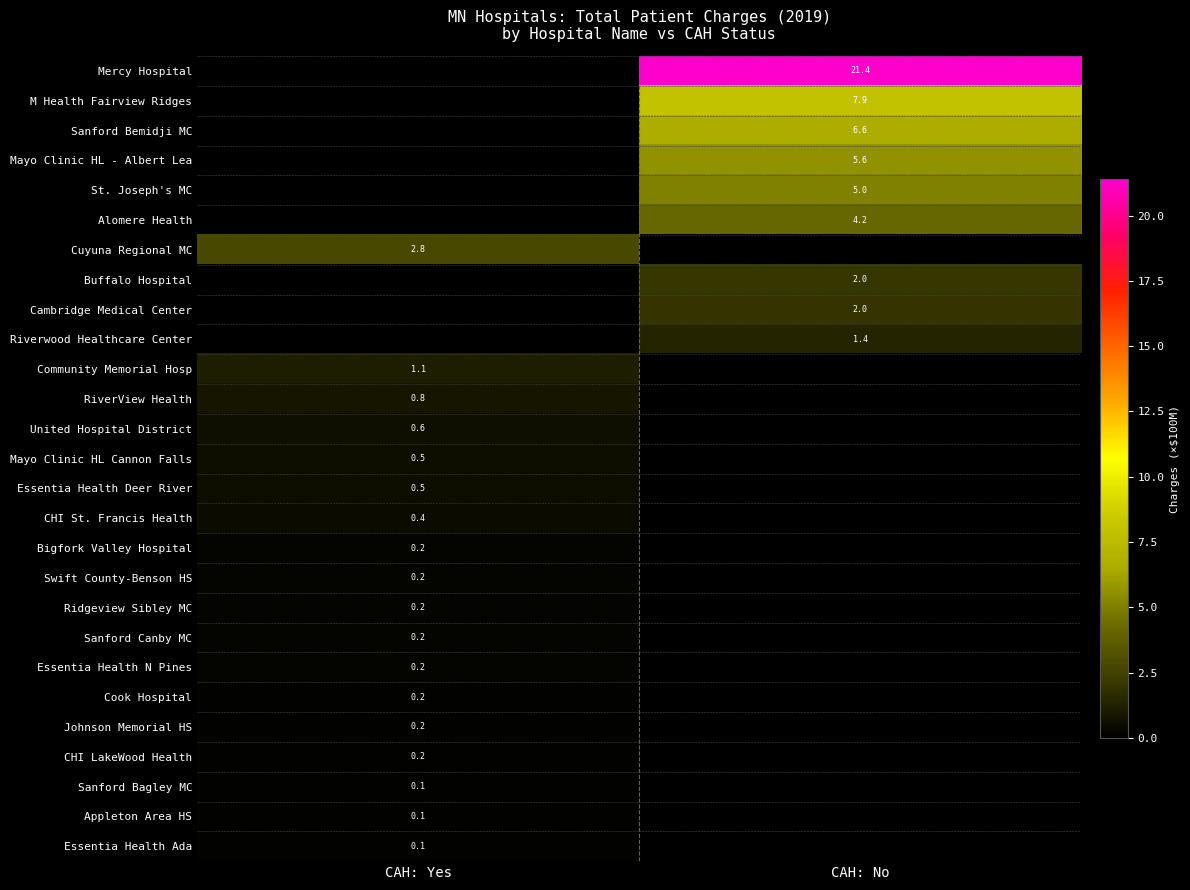

True or false: RiverView Health has a value of 0.8 at CAH: Yes.

True